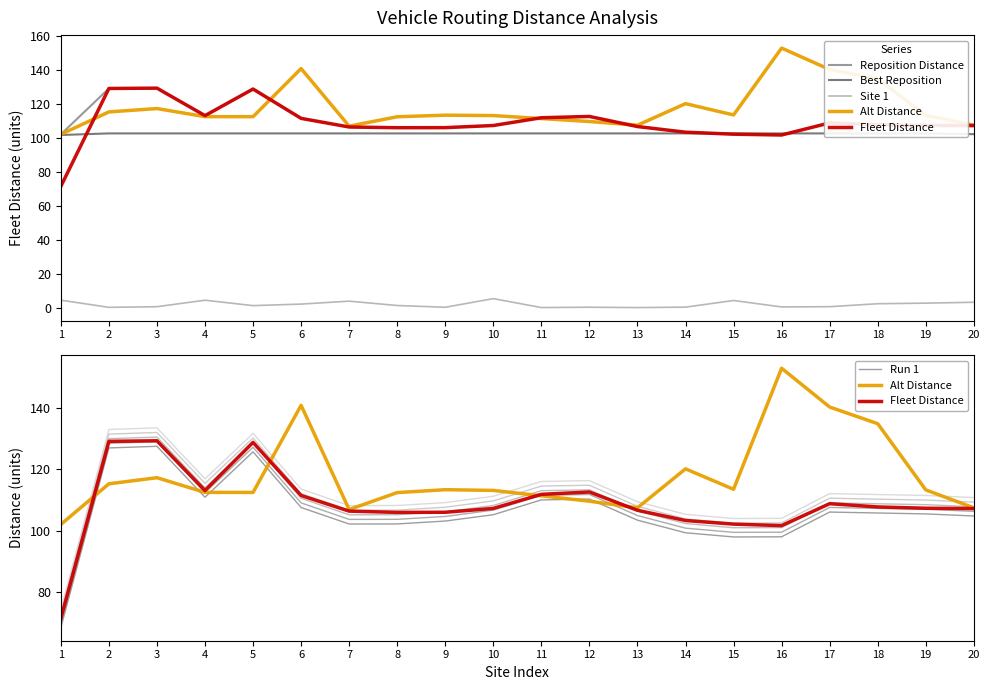

How many lines are shown in the chart?

6